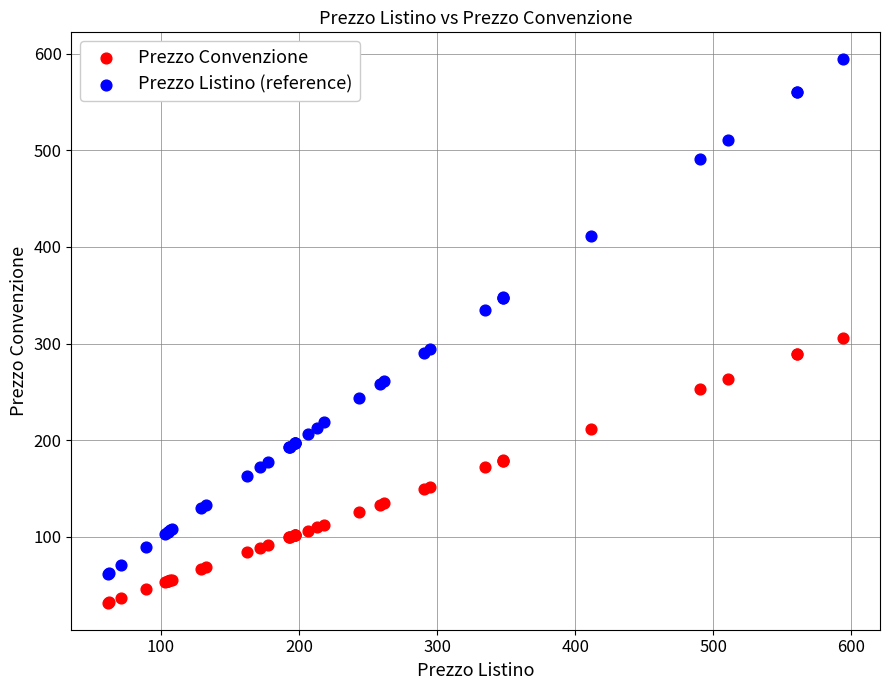

Which series reaches the minimum Y coordinate?

Prezzo Convenzione